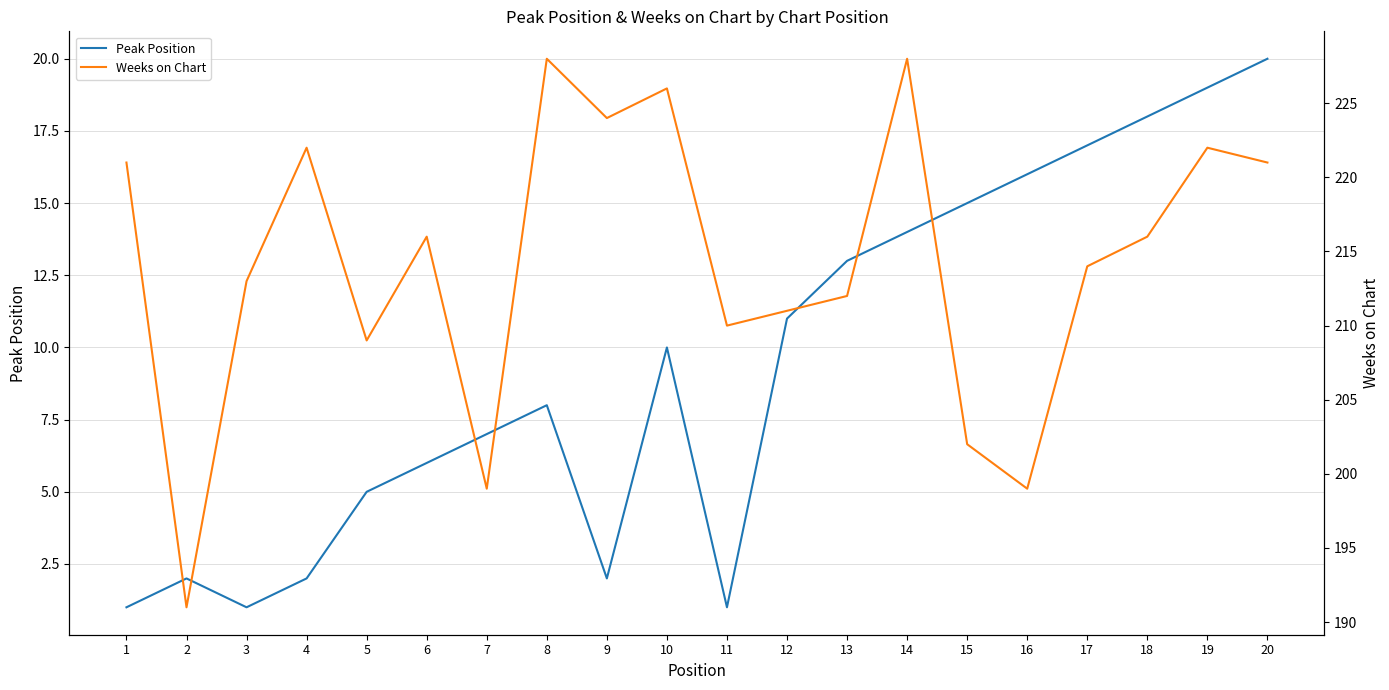

True or false: Peak Position and Weeks on Chart intersect in this chart.

False